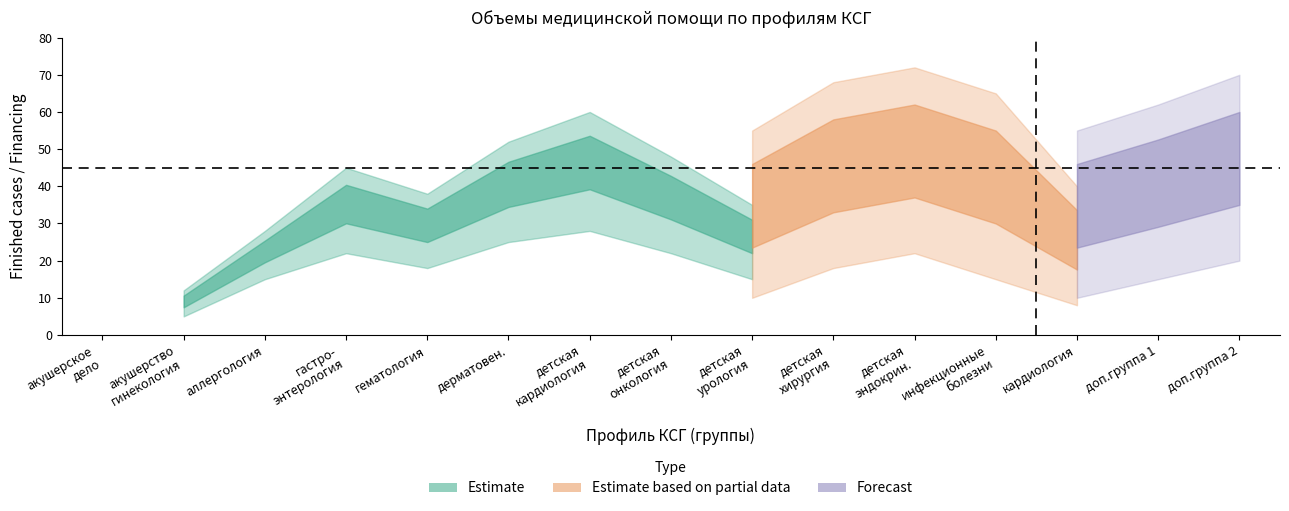

Reading left to right, list all the values displayed in this chart.

Estimate_upper: 0	12	28	45	38	52	60	48	35	0	0	0	0	0	0
Estimate_lower: 0	5	15	22	18	25	28	22	15	0	0	0	0	0	0
Partial_upper: 0	0	0	0	0	0	0	0	55	68	72	65	40	0	0
Partial_lower: 0	0	0	0	0	0	0	0	10	18	22	15	8	0	0
Forecast_upper: 0	0	0	0	0	0	0	0	0	0	0	0	55	62	70
Forecast_lower: 0	0	0	0	0	0	0	0	0	0	0	0	10	15	20